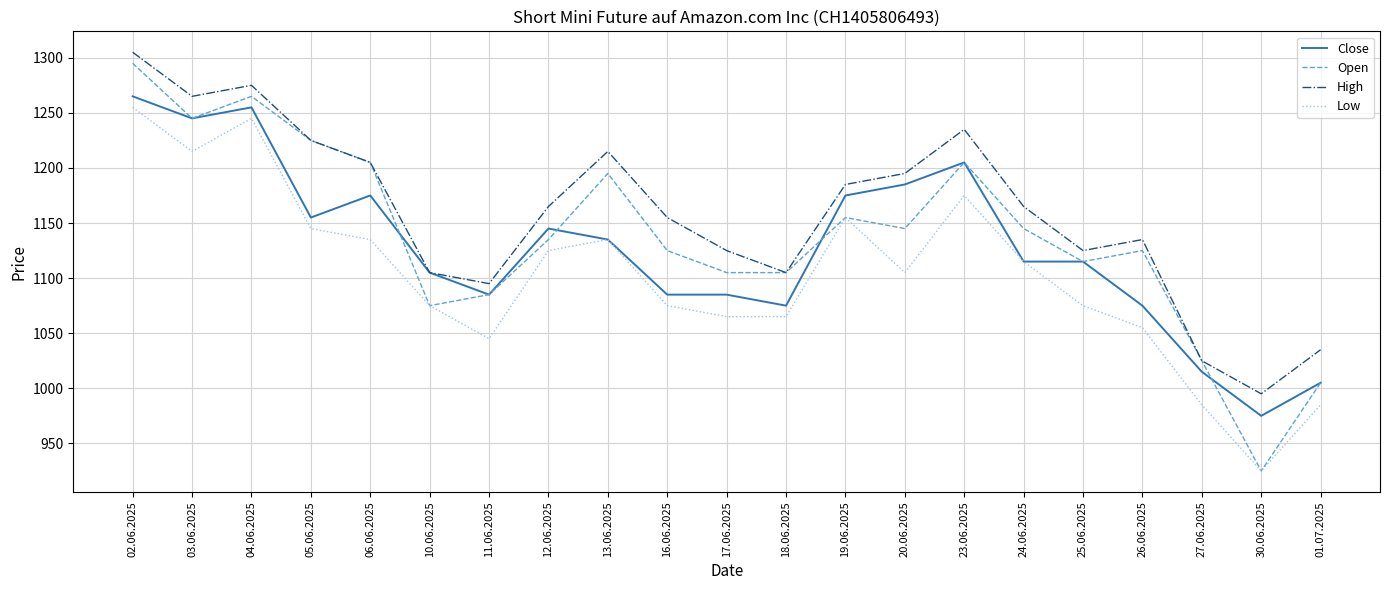

Rank the series by their average value, from highest to lowest.

High, Open, Close, Low